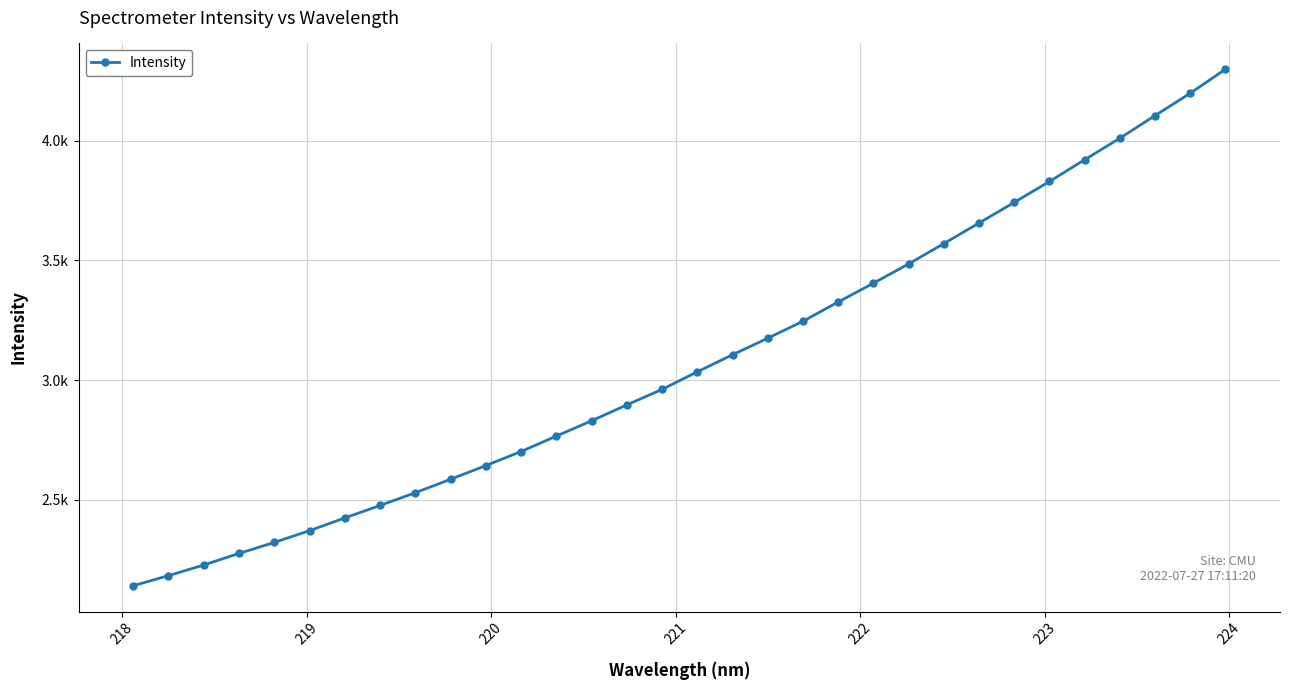

What is the label of the 2nd point from the left?

218